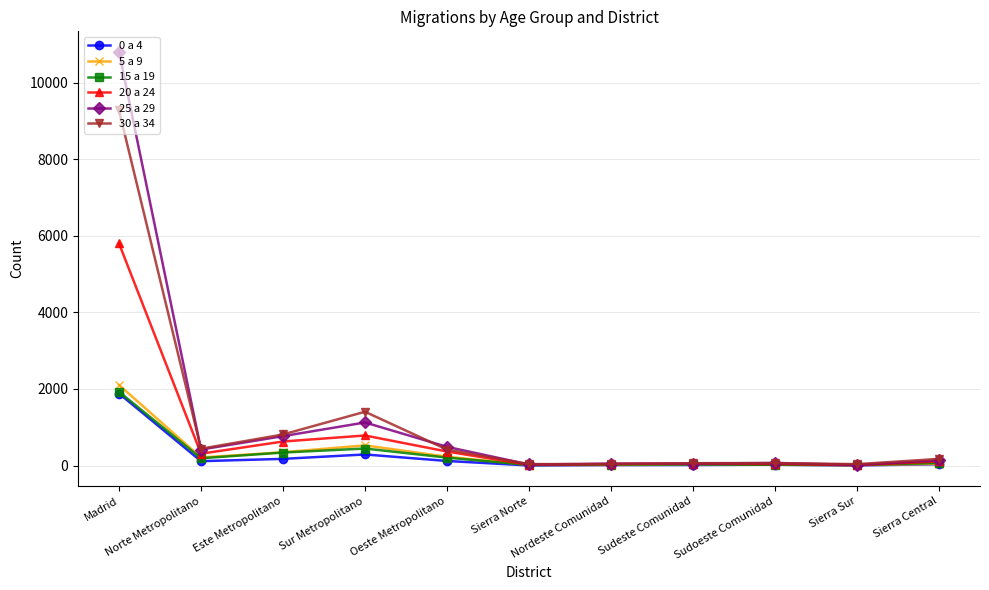

The value of 25 a 29 at Sudoeste Comunidad is 67. True or false?

True